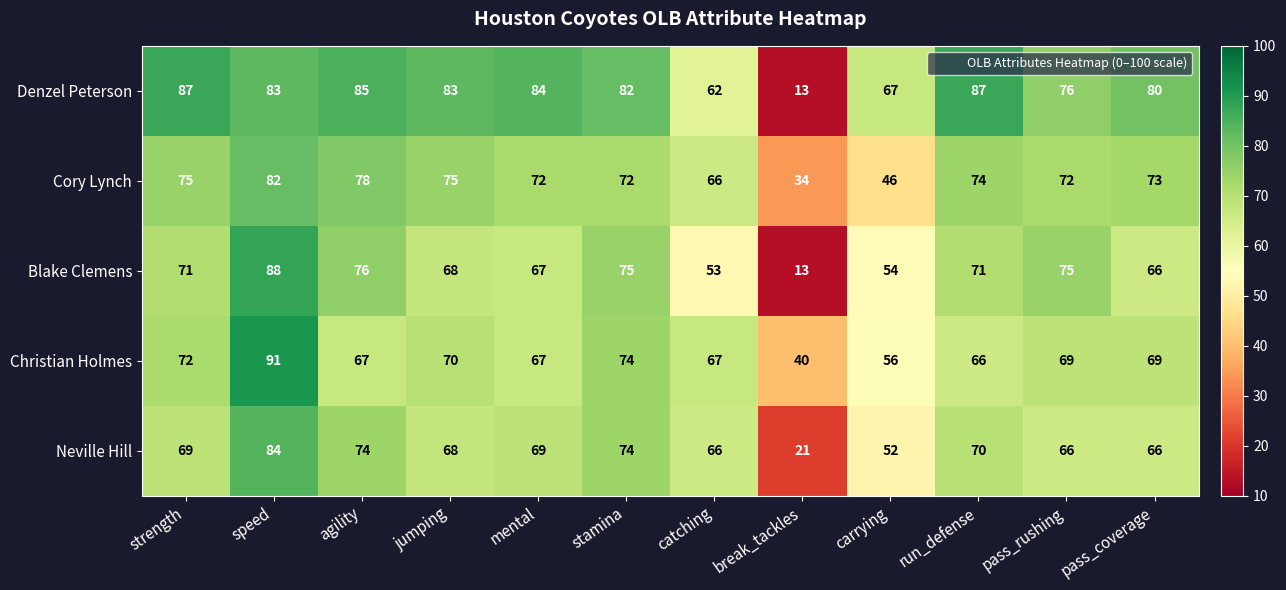

What is the difference between the Cory Lynch values at speed and agility?

4